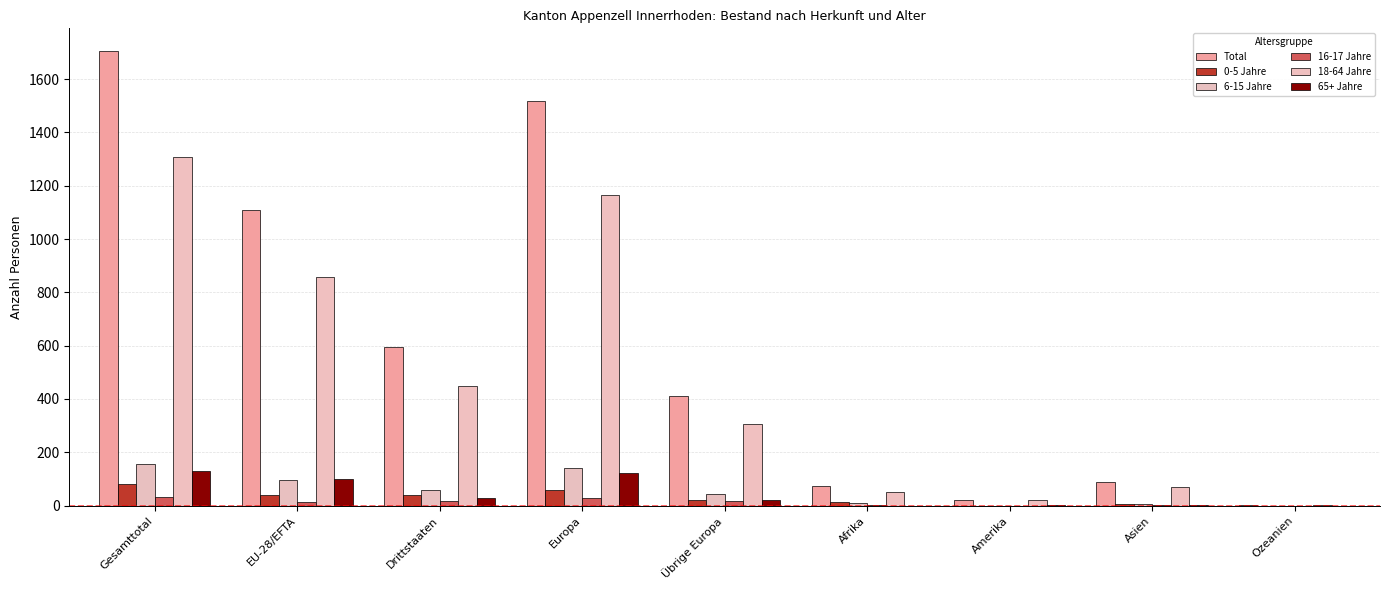

What is the difference between the 0-5 Jahre values at Drittstaaten and EU-28/EFTA?

2